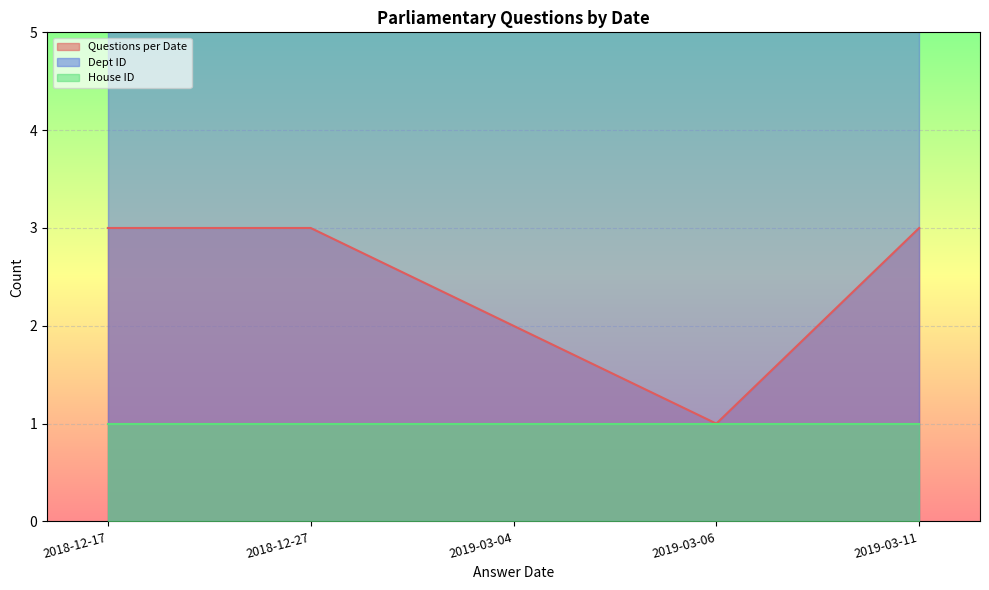

At which label does Questions per Date reach its minimum?

2019-03-06